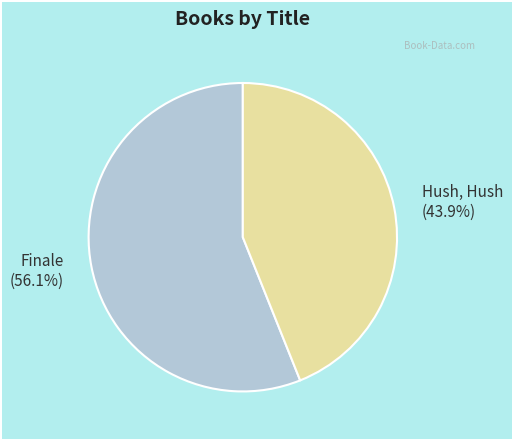

Is there any slice that represents more than half of the pie?

Yes